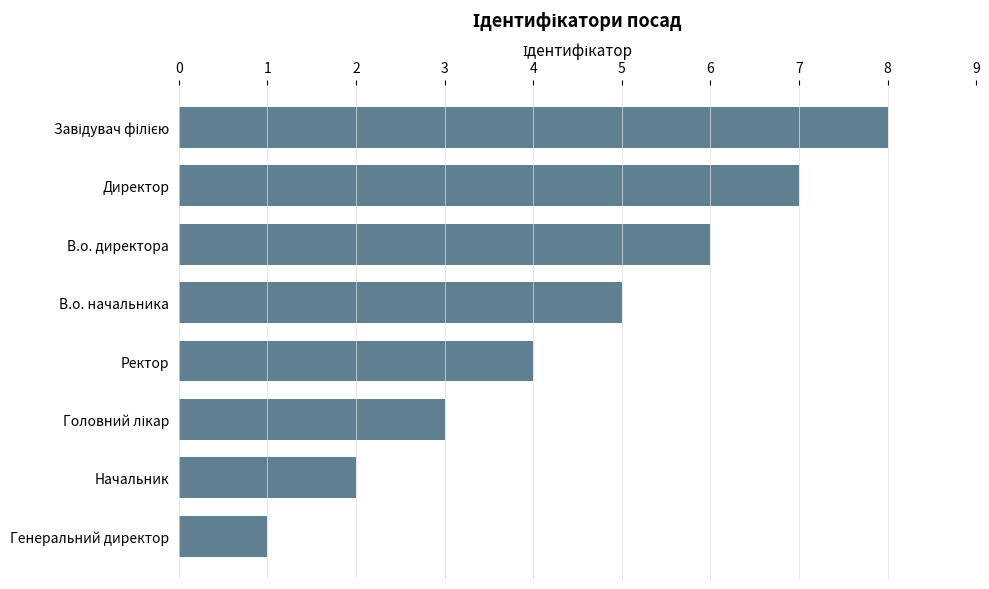

What is the sum of the values at Ректор and Генеральний директор?

5